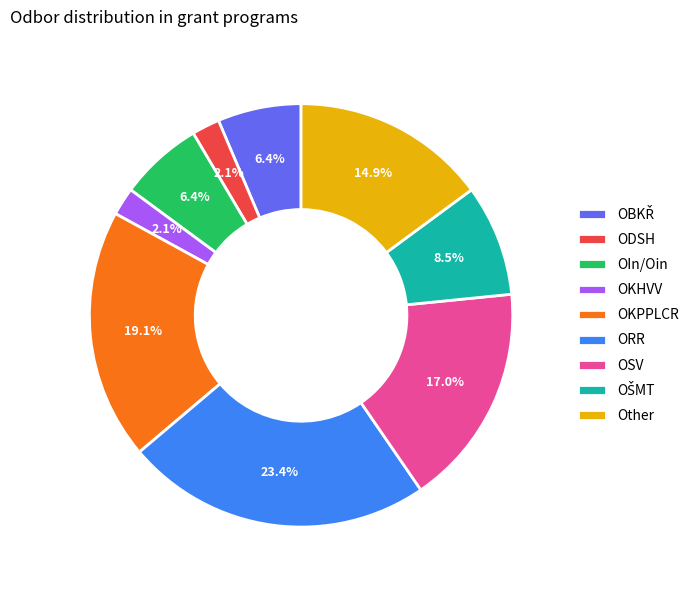

What is the ratio of the value at ORR to the value at OIn?

3.7